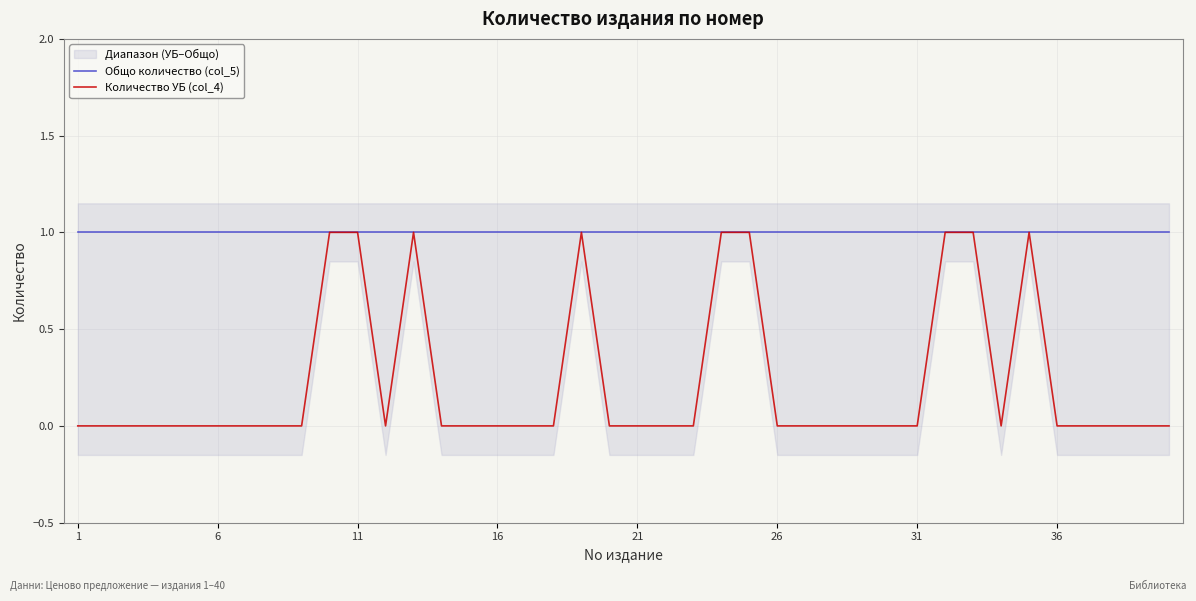

Reading left to right, extract all data points from this chart.

Общо количество (col_5): 1	1	1	1	1	1	1	1	1	1	1	1	1	1	1	1	1	1	1	1	1	1	1	1	1	1	1	1	1	1	1	1	1	1	1	1	1	1	1	1
Количество УБ (col_4): 0	0	0	0	0	0	0	0	0	1	1	0	1	0	0	0	0	0	1	0	0	0	0	1	1	0	0	0	0	0	0	1	1	0	1	0	0	0	0	0